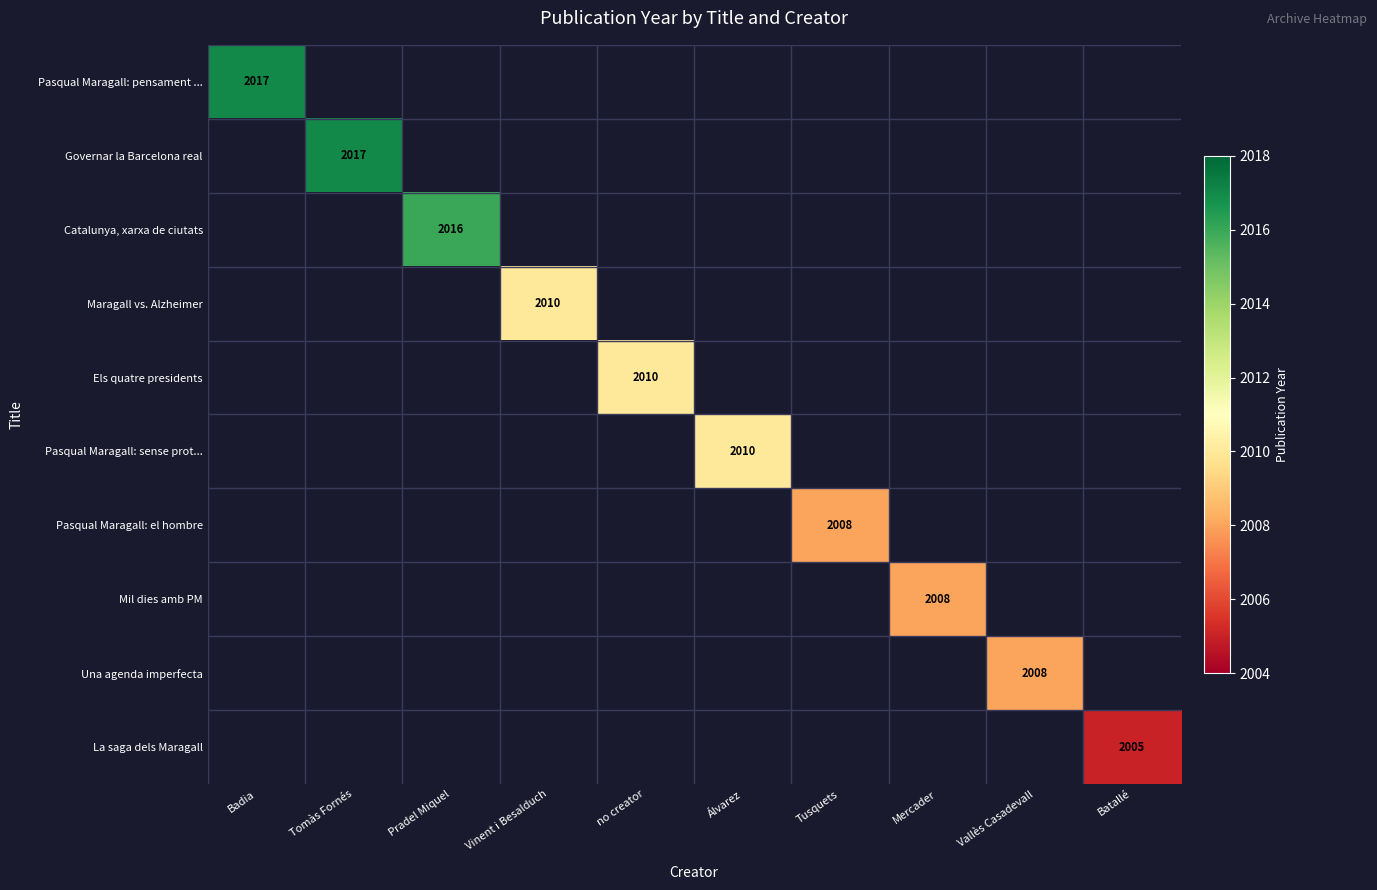

The value of Una agenda imperfecta at Vallès Casadevall is 1061. True or false?

False